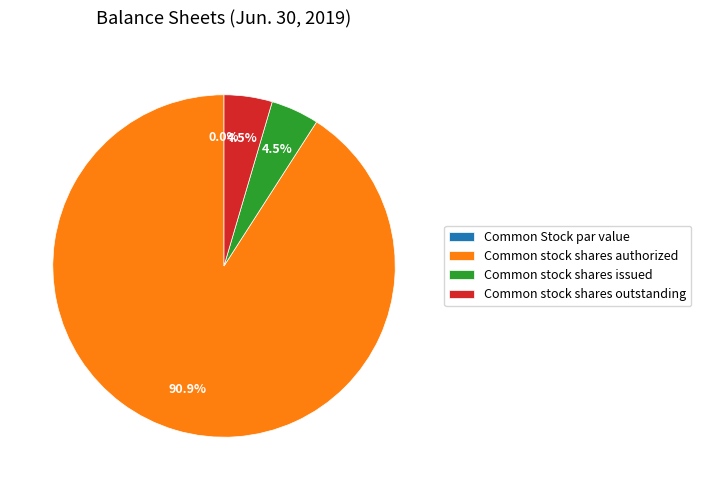

To the nearest percent, what is the average slice percentage?

25%